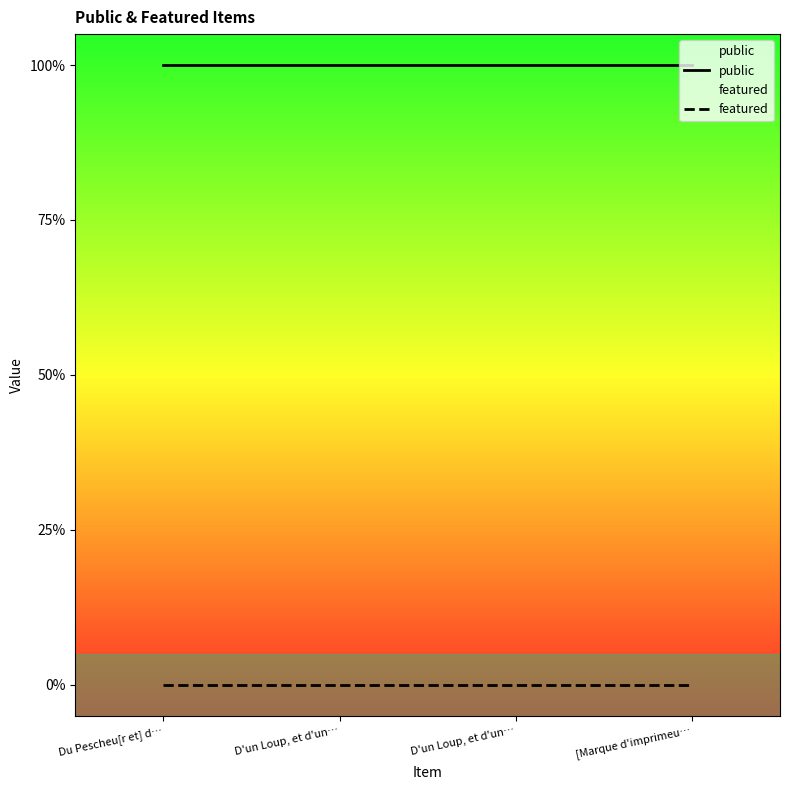

Which series has the largest range (max minus min)?

public